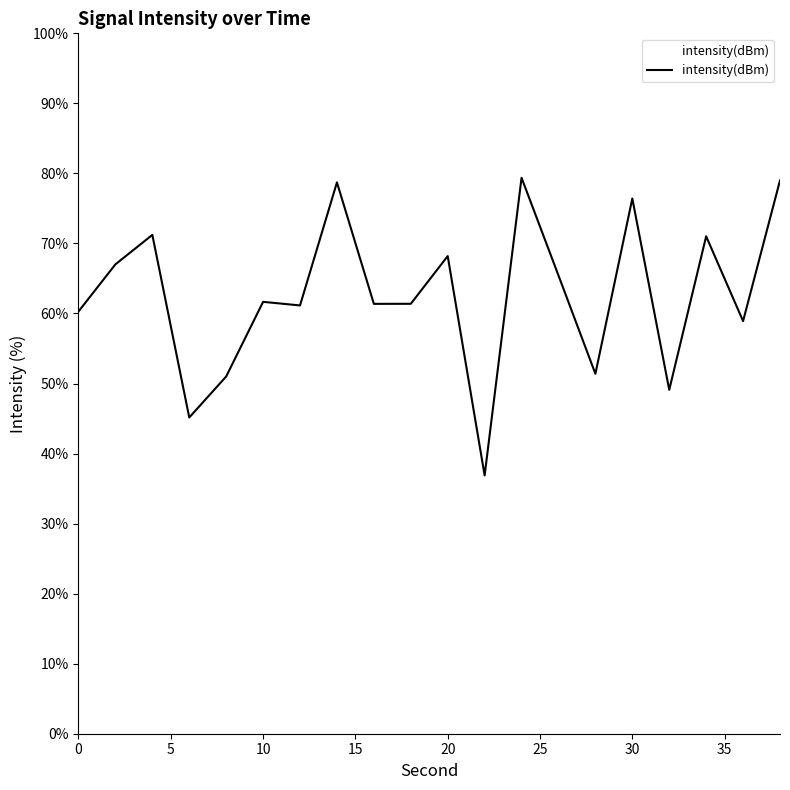

What is the smallest value displayed?

36.9